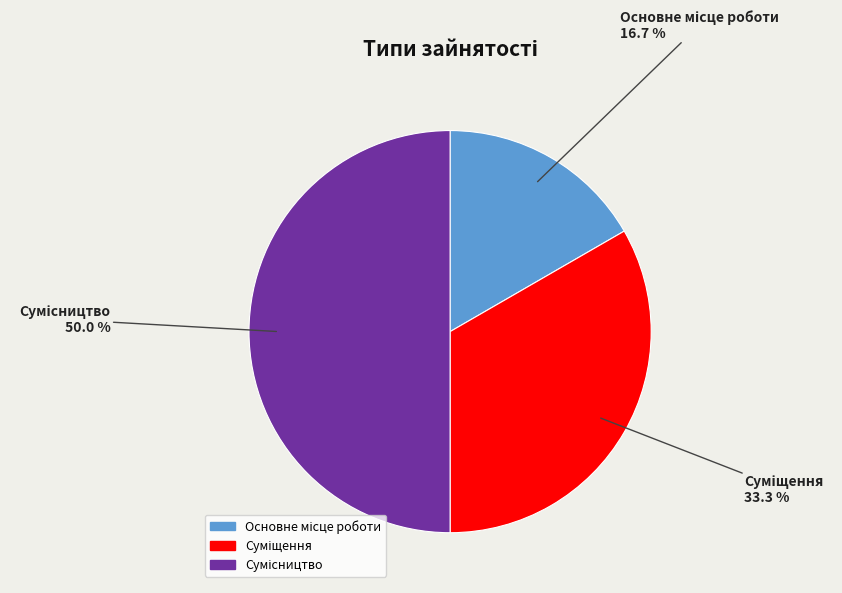

Rank the categories by value from lowest to highest.

Основне місце роботи, Суміщення, Сумісництво